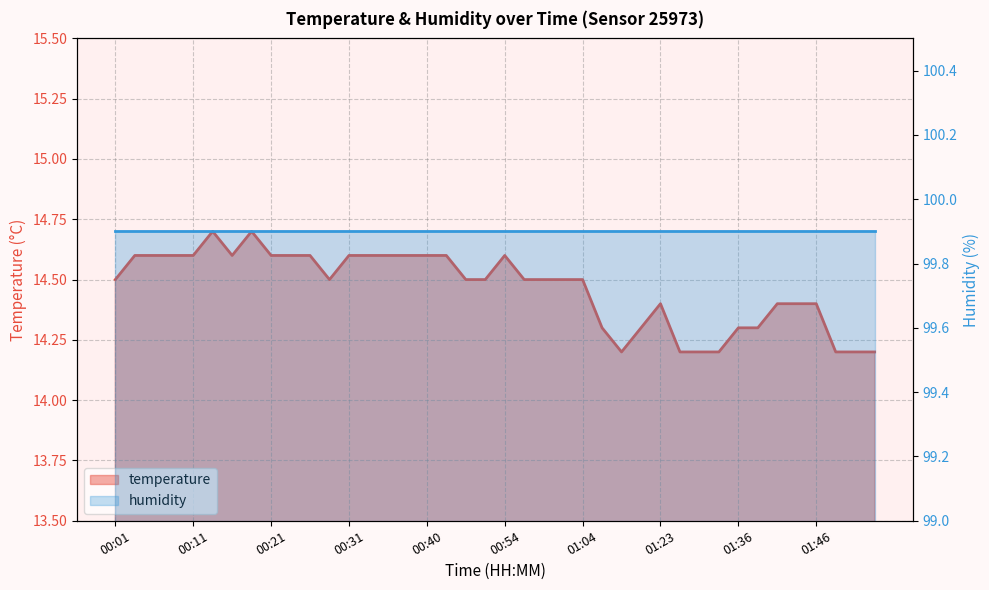

At which category does the data reach its first local valley?

00:16